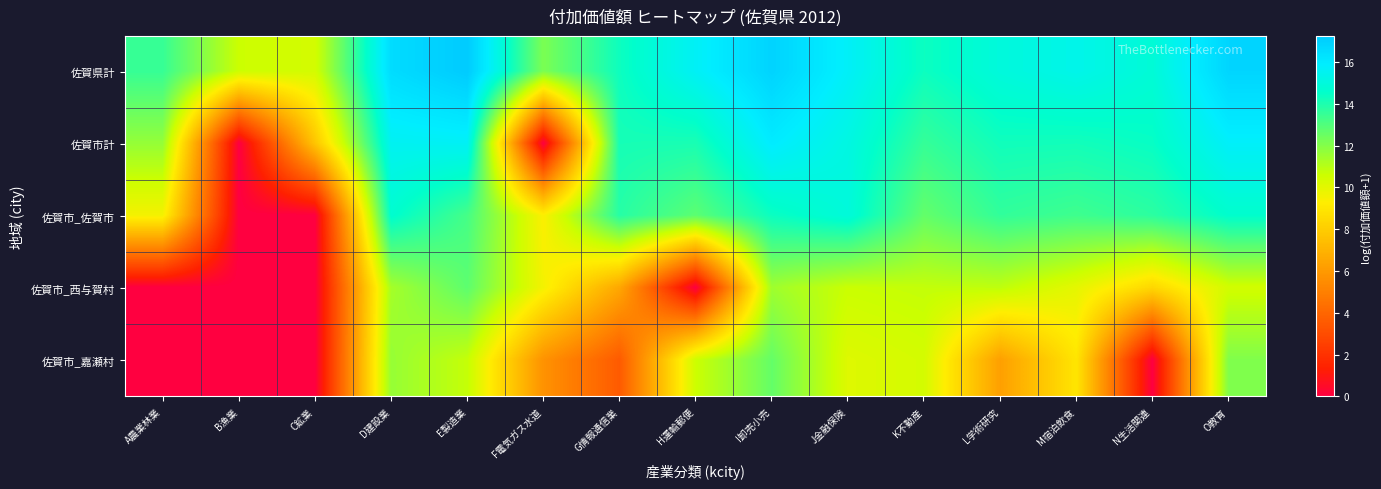

At which category is the sum across all series the highest?

I卸売小売